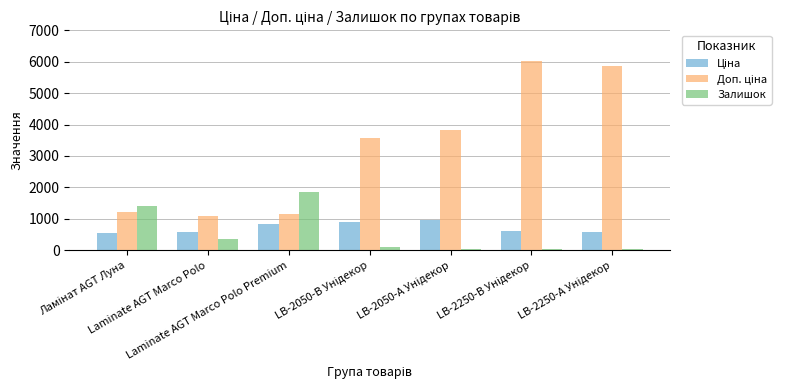

What is the greatest value displayed?

6020.8